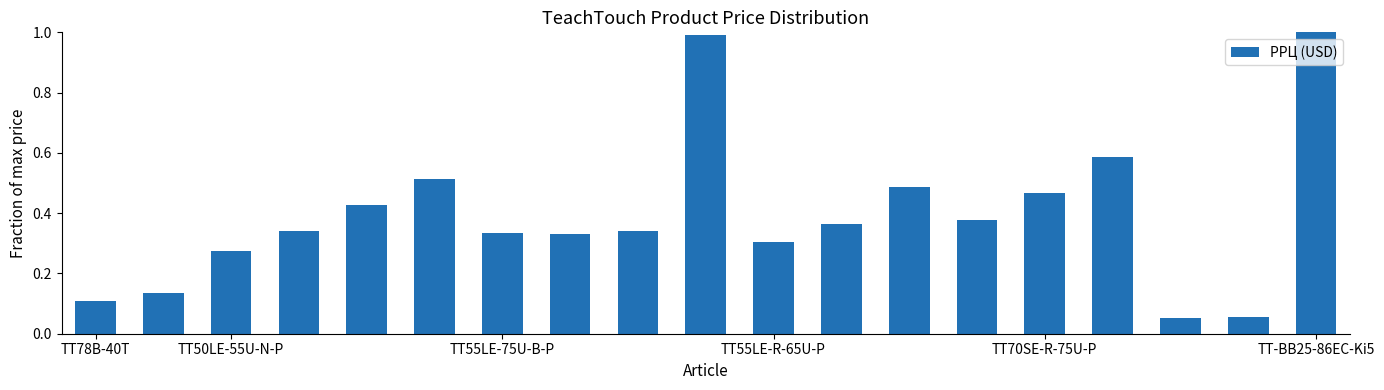

What is the difference between the second highest and minimum values?

0.9